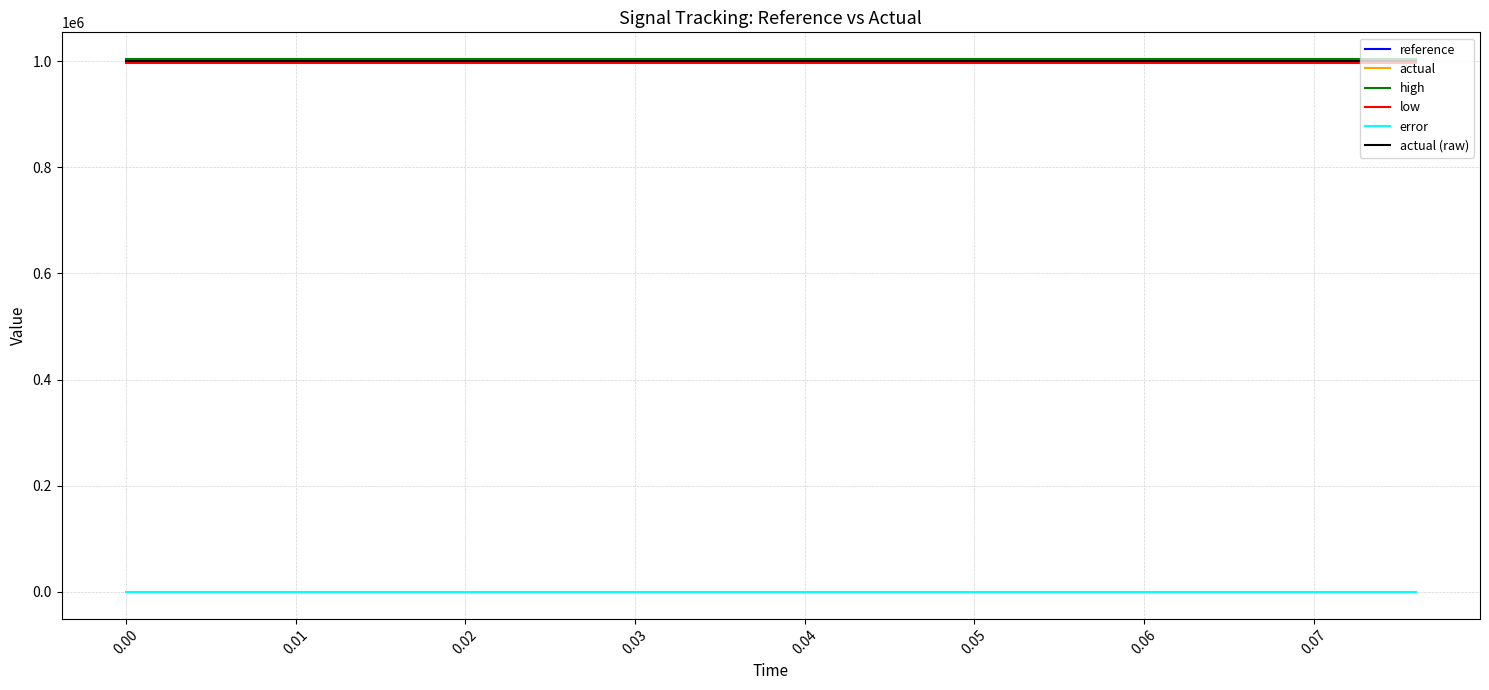

Does the chart display data point markers on the line(s)?

No